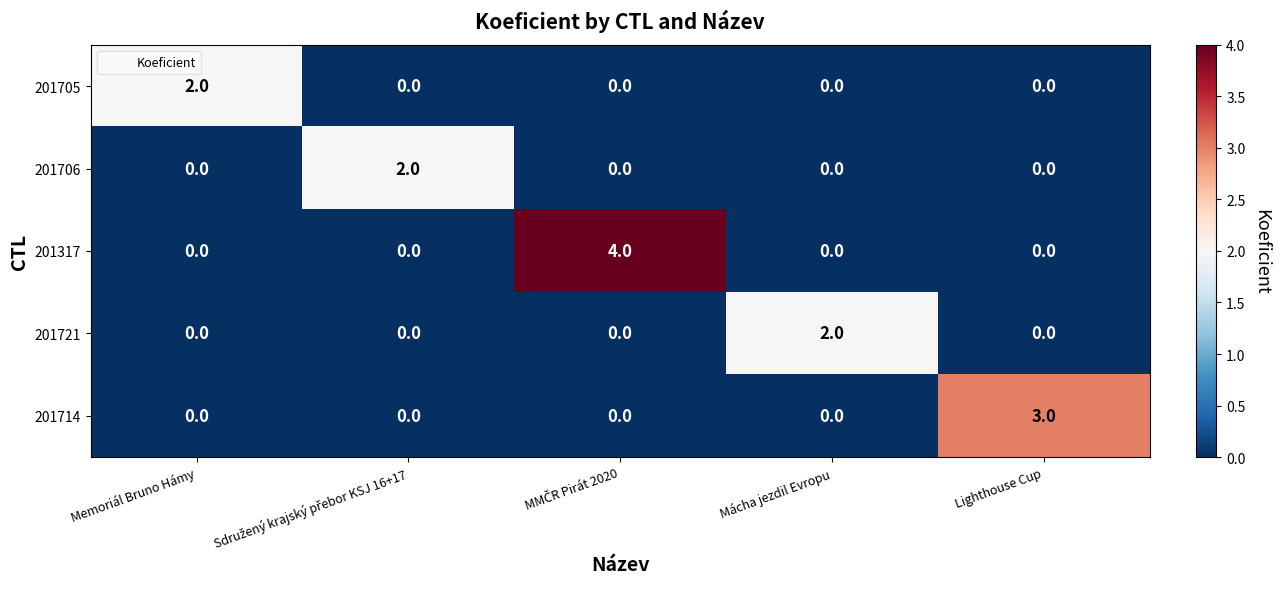

Reading left to right, list all the values displayed in this chart.

201705: 2	0	0	0	0
201706: 0	2	0	0	0
201317: 0	0	4	0	0
201721: 0	0	0	2	0
201714: 0	0	0	0	3